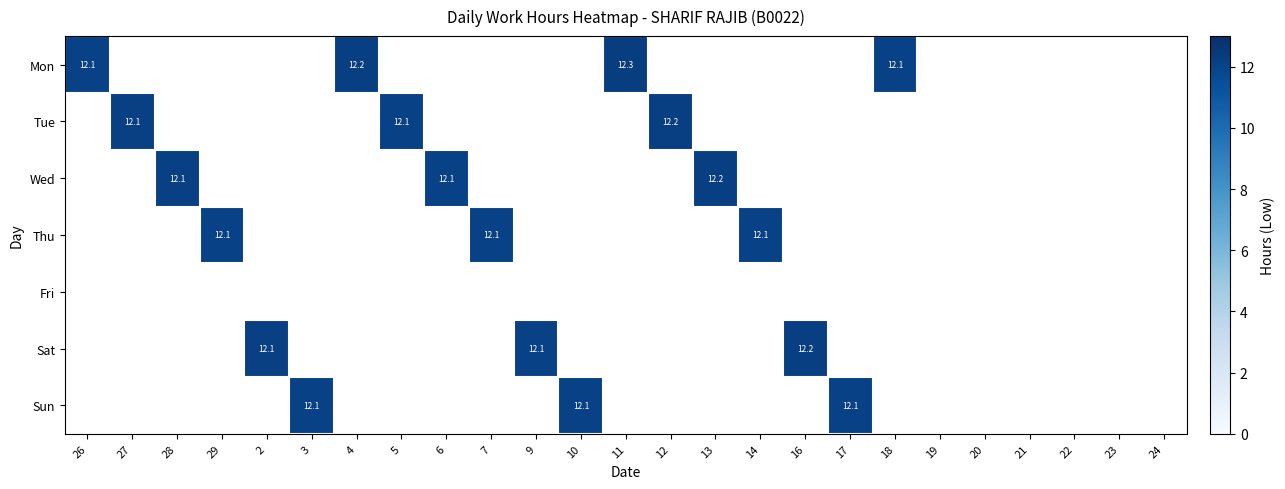

At how many categories does at least one series exceed 12?

19